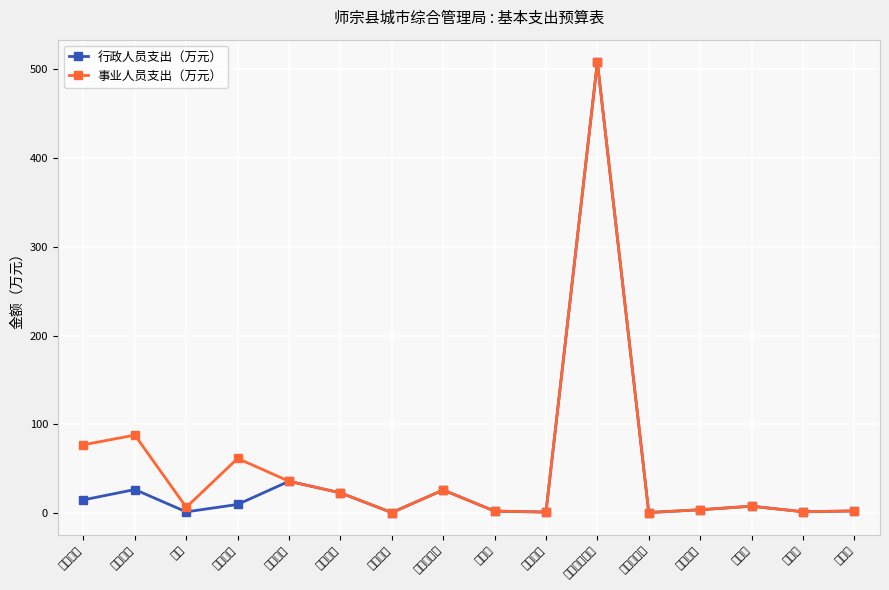

At which category does 事业人员支出（万元） reach its first local valley?

奖金